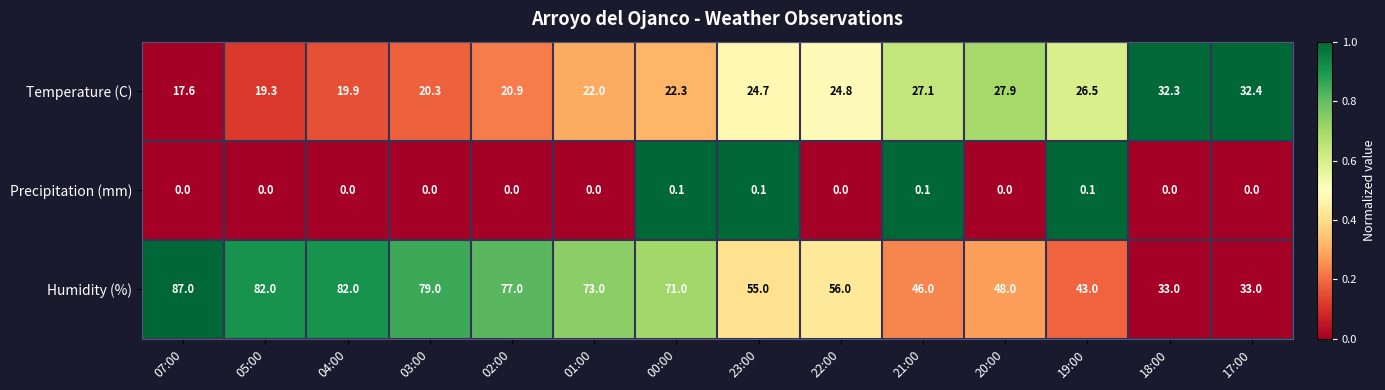

What is the total value across all series at 21:00?

73.2